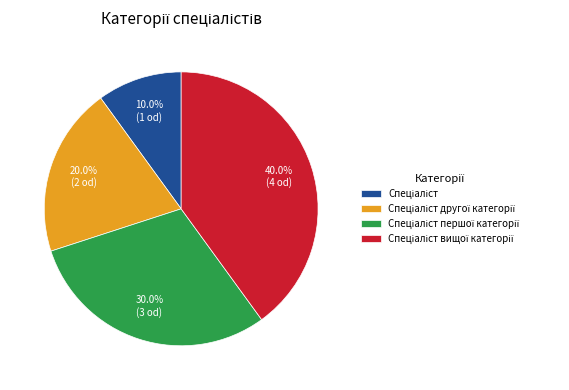

Does any single category account for the majority?

No